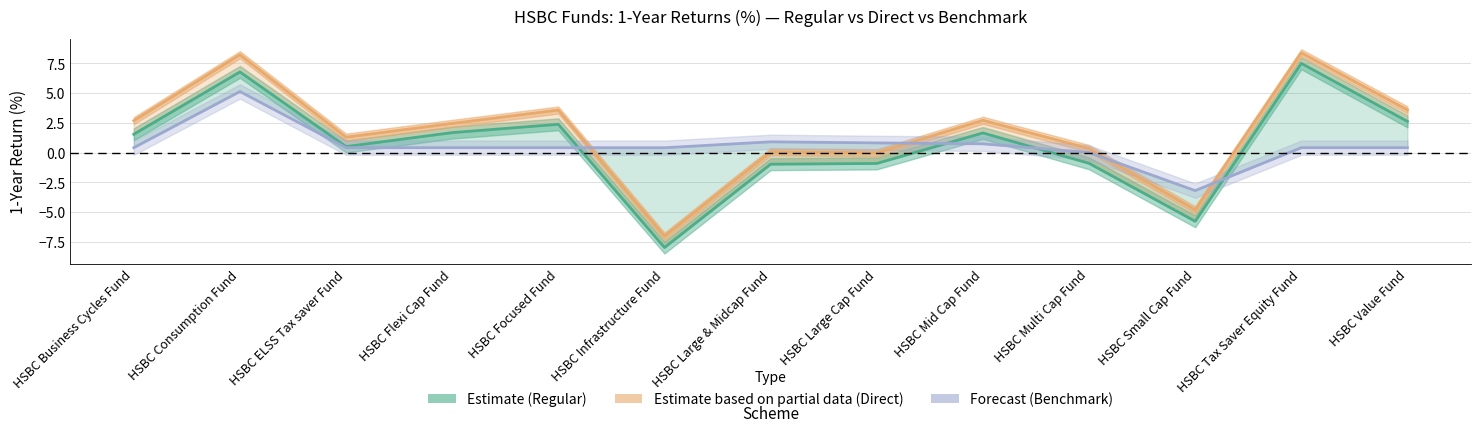

Rank the categories by Estimate based on partial data (Direct) value from highest to lowest.

HSBC Tax Saver Equity Fund, HSBC Consumption Fund, HSBC Value Fund, HSBC Focused Fund, HSBC Mid Cap Fund, HSBC Business Cycles Fund, HSBC Flexi Cap Fund, HSBC ELSS Tax saver Fund, HSBC Multi Cap Fund, HSBC Large & Midcap Fund, HSBC Large Cap Fund, HSBC Small Cap Fund, HSBC Infrastructure Fund